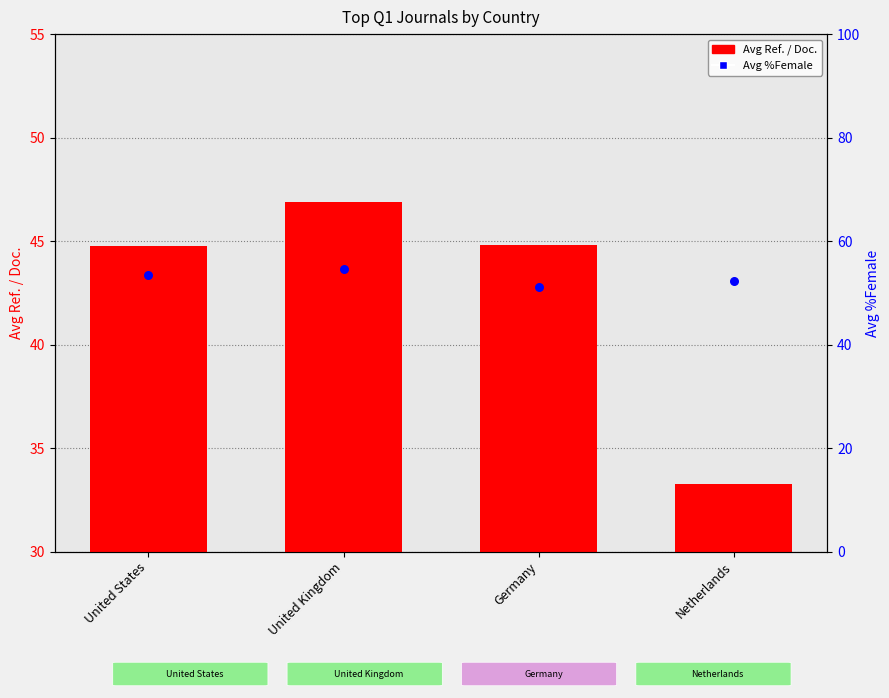

Which series contains the highest Y value?

Avg %Female